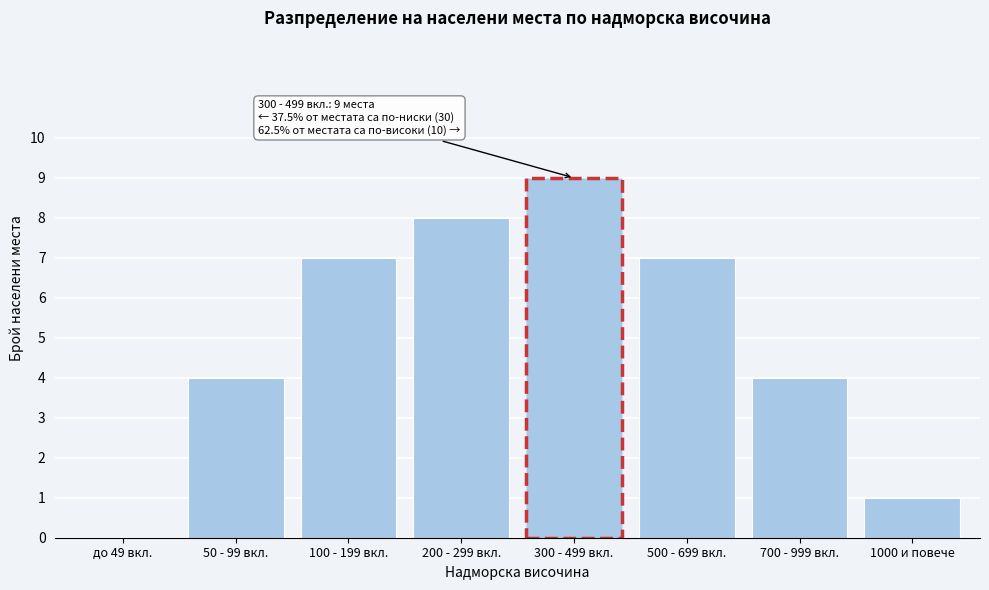

Reading left to right, extract all data points from this chart.

до 49 вкл.=0	50 - 99 вкл.=4	100 - 199 вкл.=7	200 - 299 вкл.=8	300 - 499 вкл.=9	500 - 699 вкл.=7	700 - 999 вкл.=4	1000 и повече=1